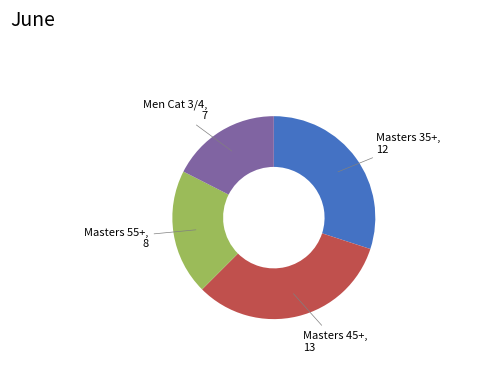

How many segments does this pie chart have?

4